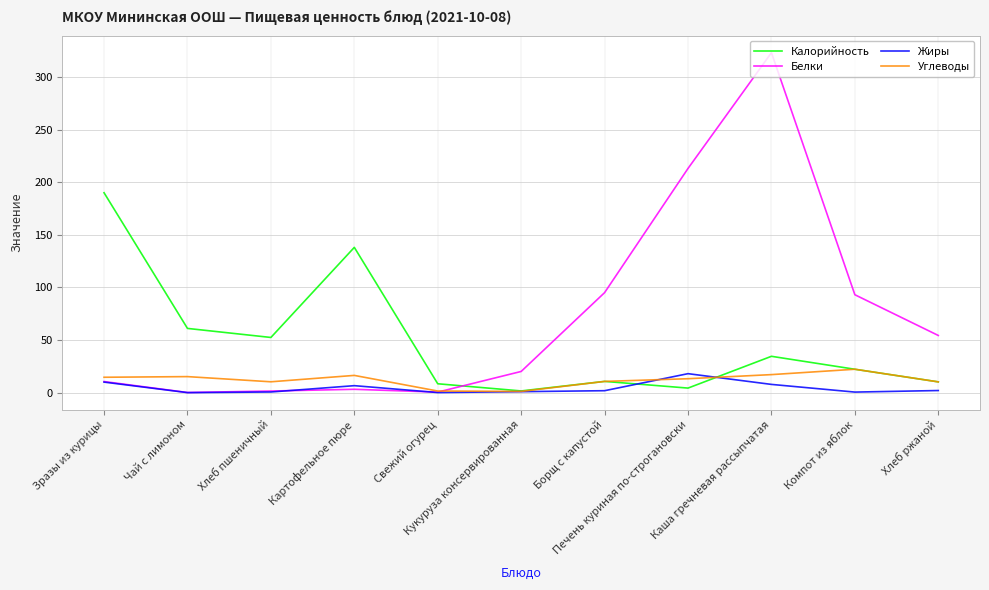

What is the greatest value displayed?

323.0